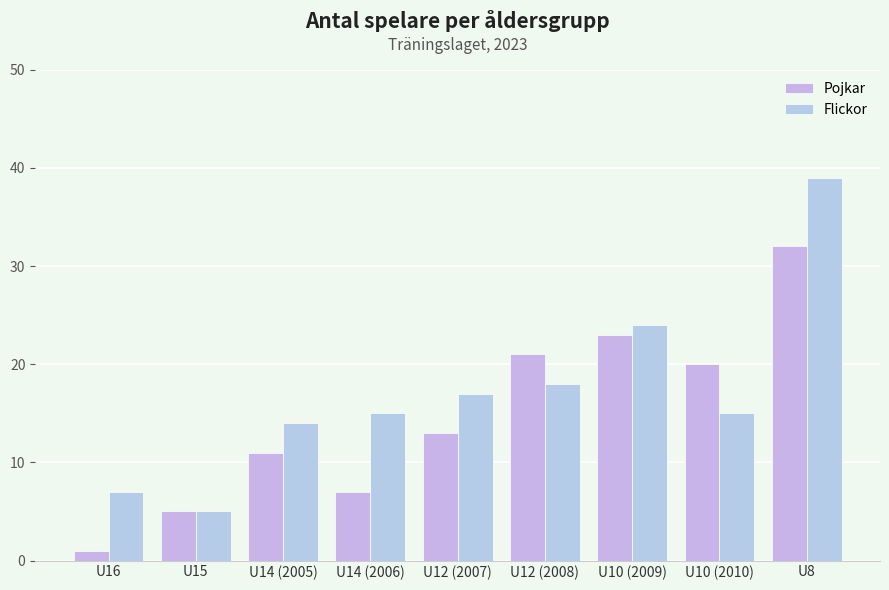

What is the total value across all series at U10 (2010)?

35